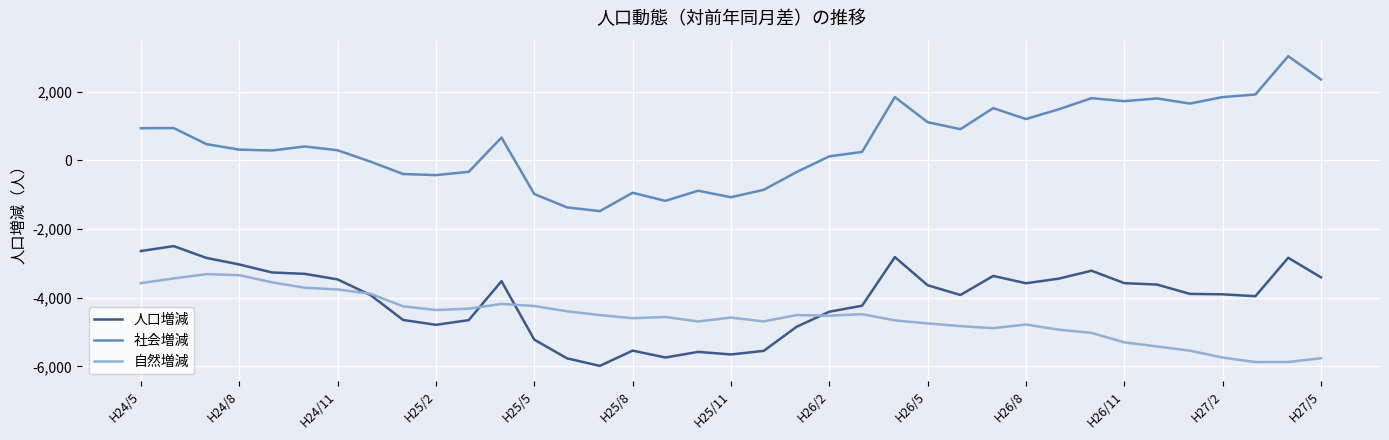

What is the smallest value displayed?

-5984